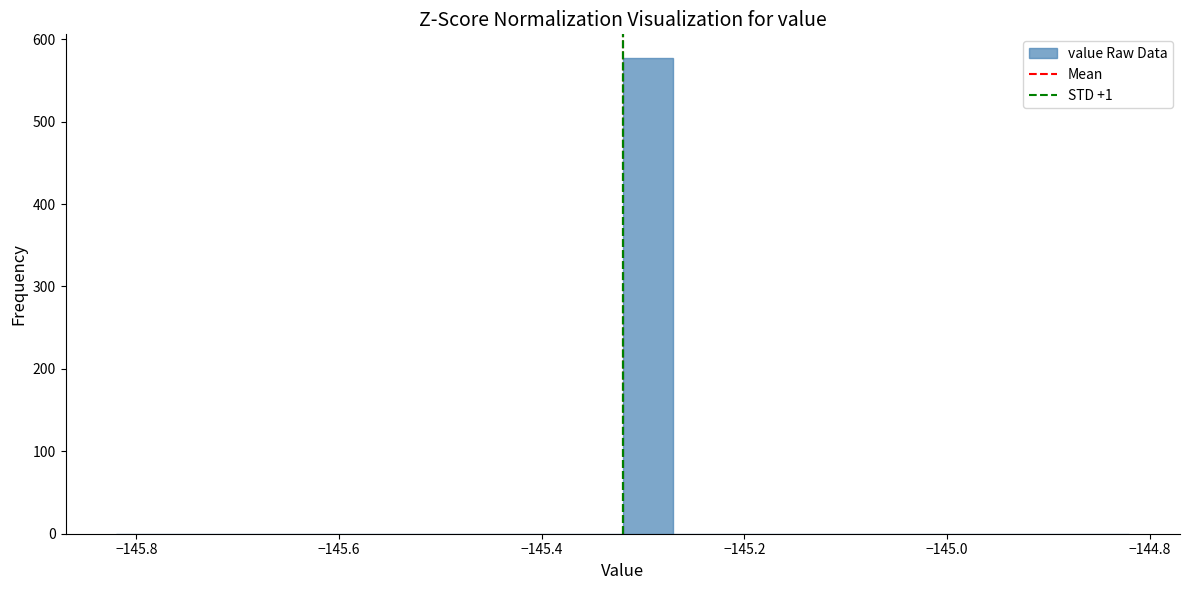

Read against the x-axis, roughly where is the centre of the tallest bar?

-145.30